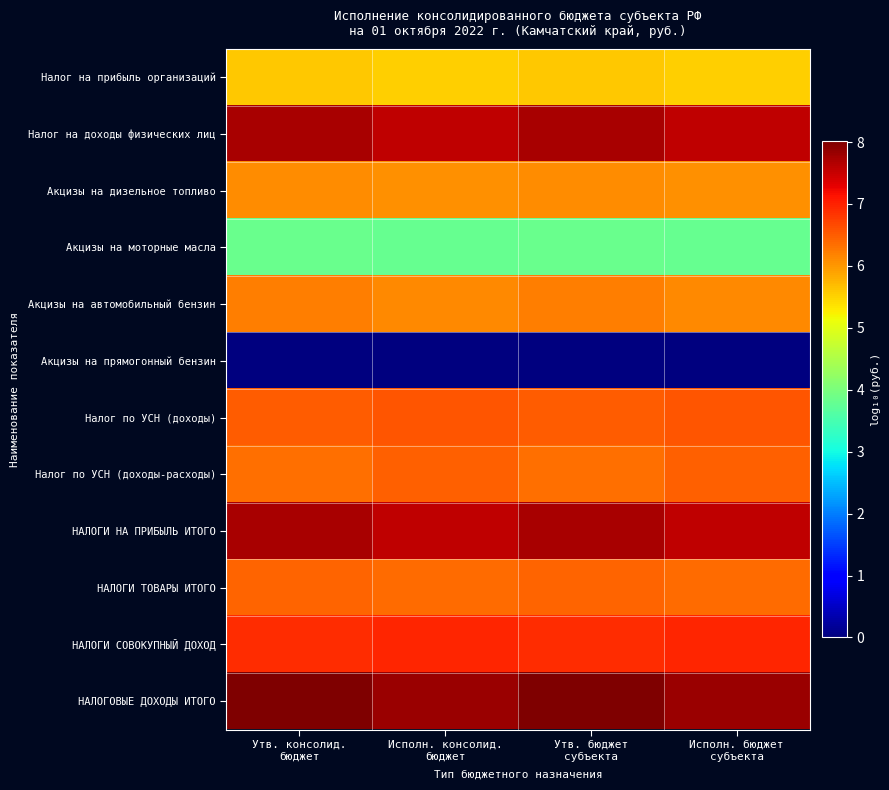

Count the number of categories in the chart.

4